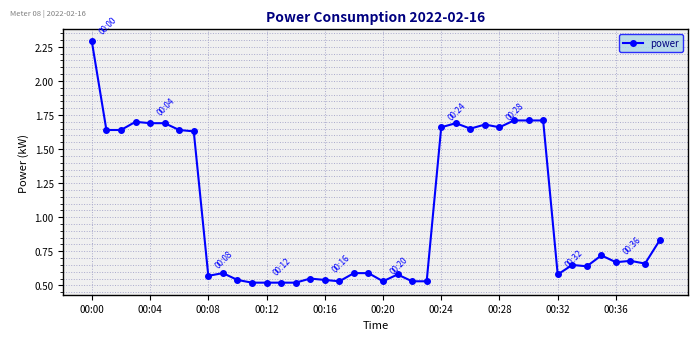

What is the greatest value displayed?

2.3